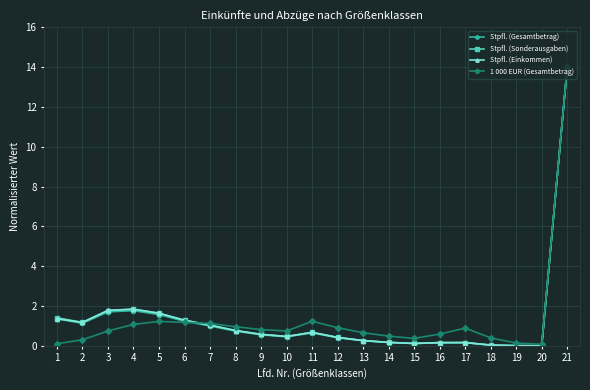

At how many categories does at least one series exceed 11?

1